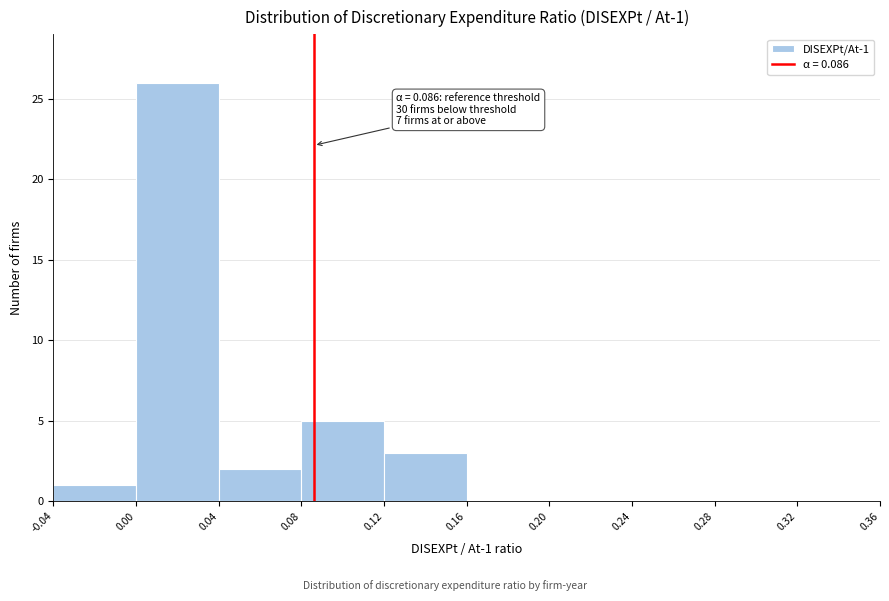

Over which range of the x-axis is the bar tallest?

0.00 to 0.04